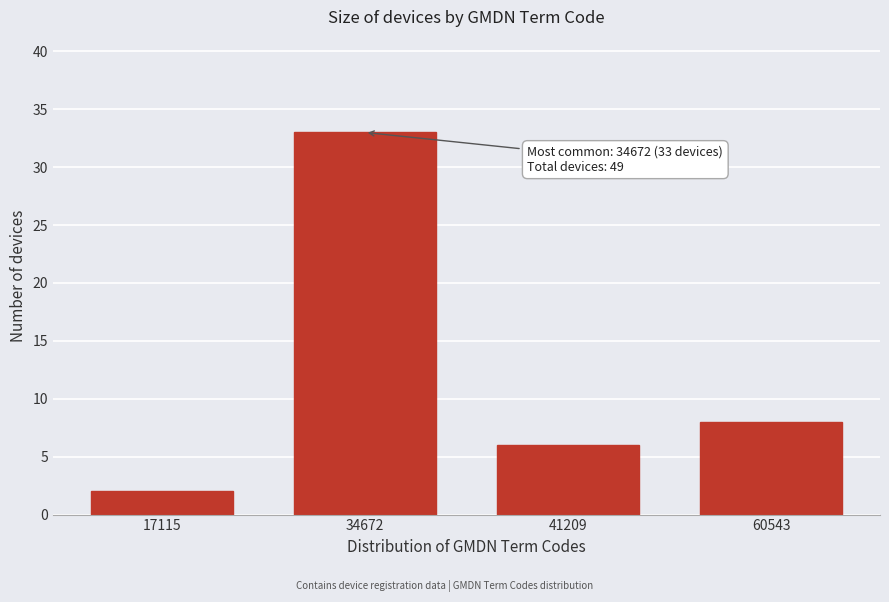

Reading left to right, what are all the values shown in this chart?

2	33	6	8